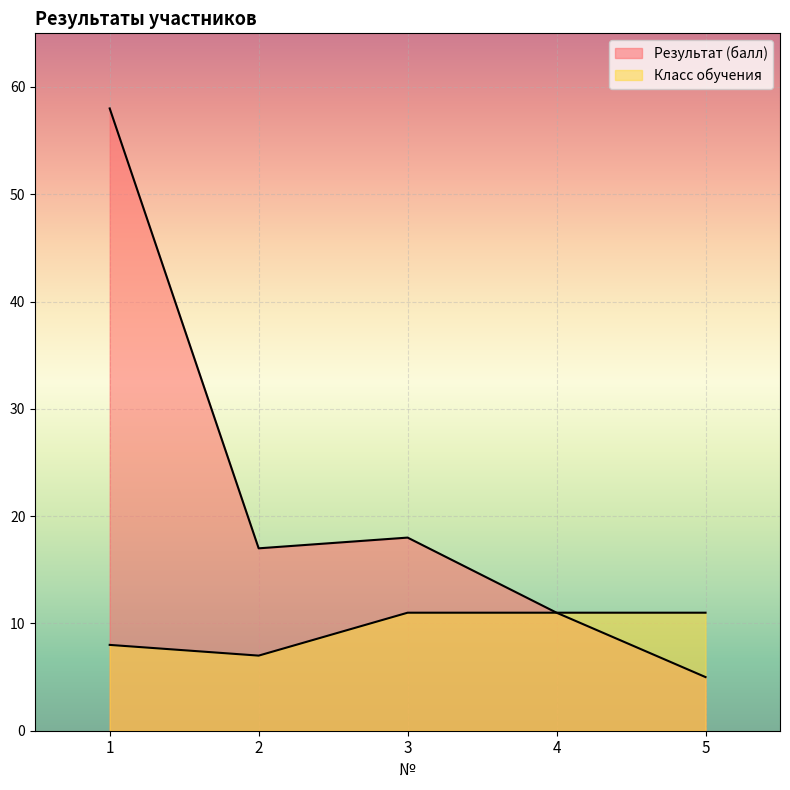

Is the value of Класс обучения at 5 greater than the value of Результат (балл) at 3?

No